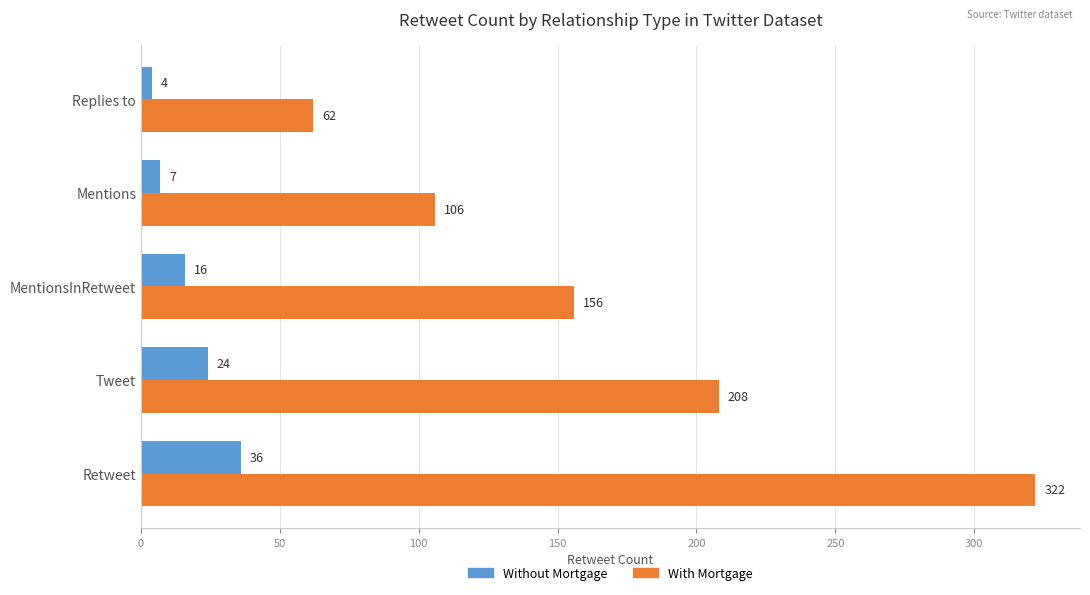

How many values in the Without Mortgage series are below 16?

2